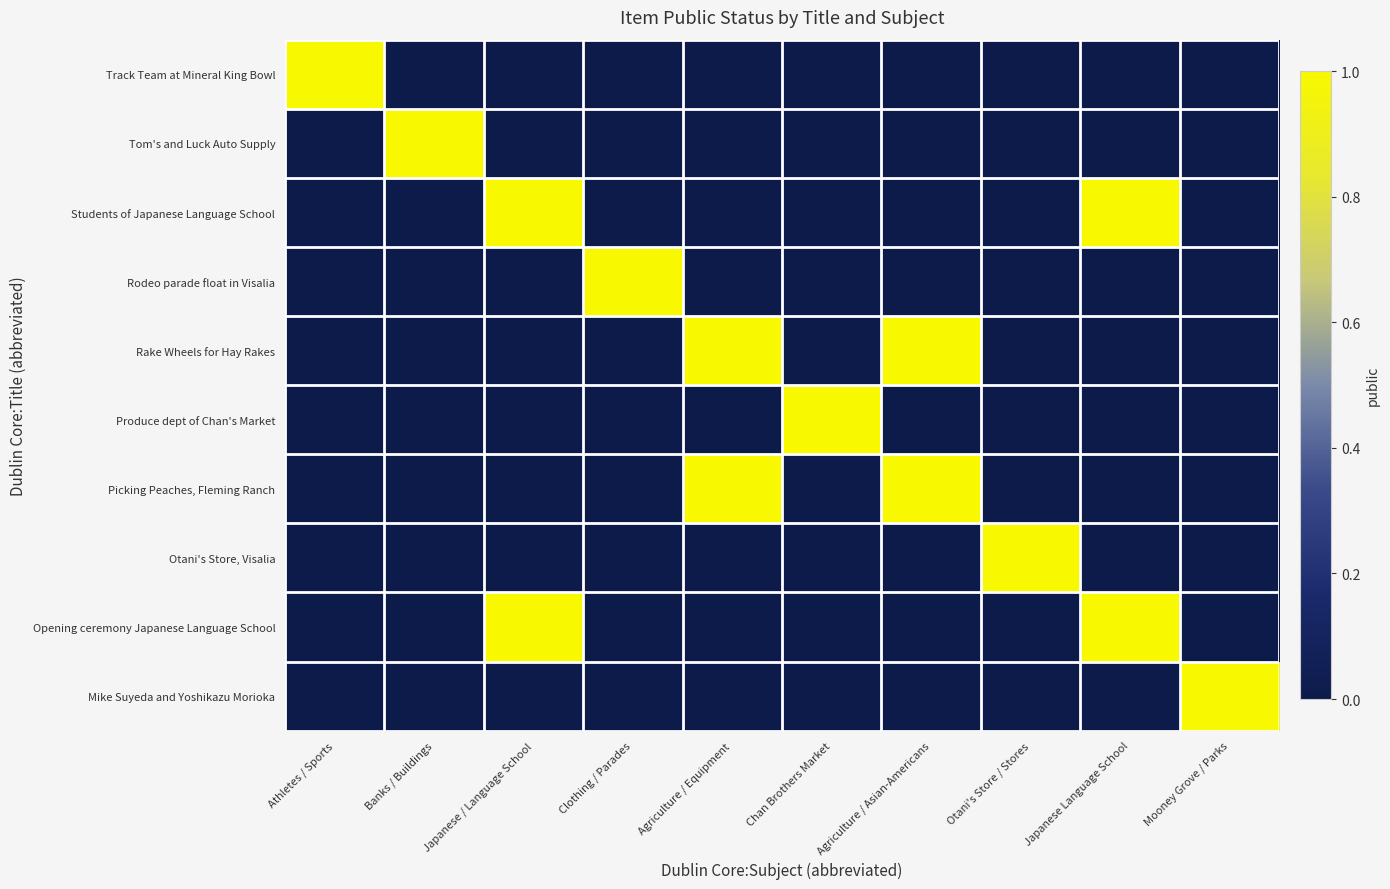

Rank the series by their maximum value, from highest to lowest.

Track Team at Mineral King Bowl, Tom's and Luck Auto Supply, Students of Japanese Language School, Rodeo parade float in Visalia, Rake Wheels for Hay Rakes, Produce dept of Chan's Market, Picking Peaches, Fleming Ranch, Otani's Store, Visalia, Opening ceremony Japanese Language School, Mike Suyeda and Yoshikazu Morioka